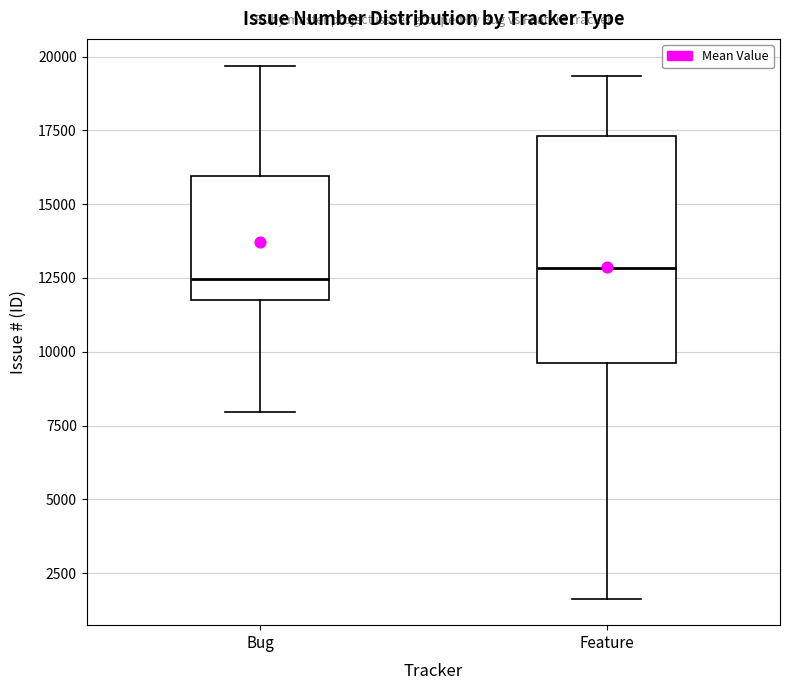

Reading left to right, read every box against the y-axis: the position of its median line, the range the box covers, and the ends of its whiskers. The values are not printed on the chart, so give them approximately, as read against the axis.

Bug: median 12500, box 11500 to 16000, whiskers 8000 to 19500
Feature: median 13000, box 9500 to 17500, whiskers 1500 to 19500